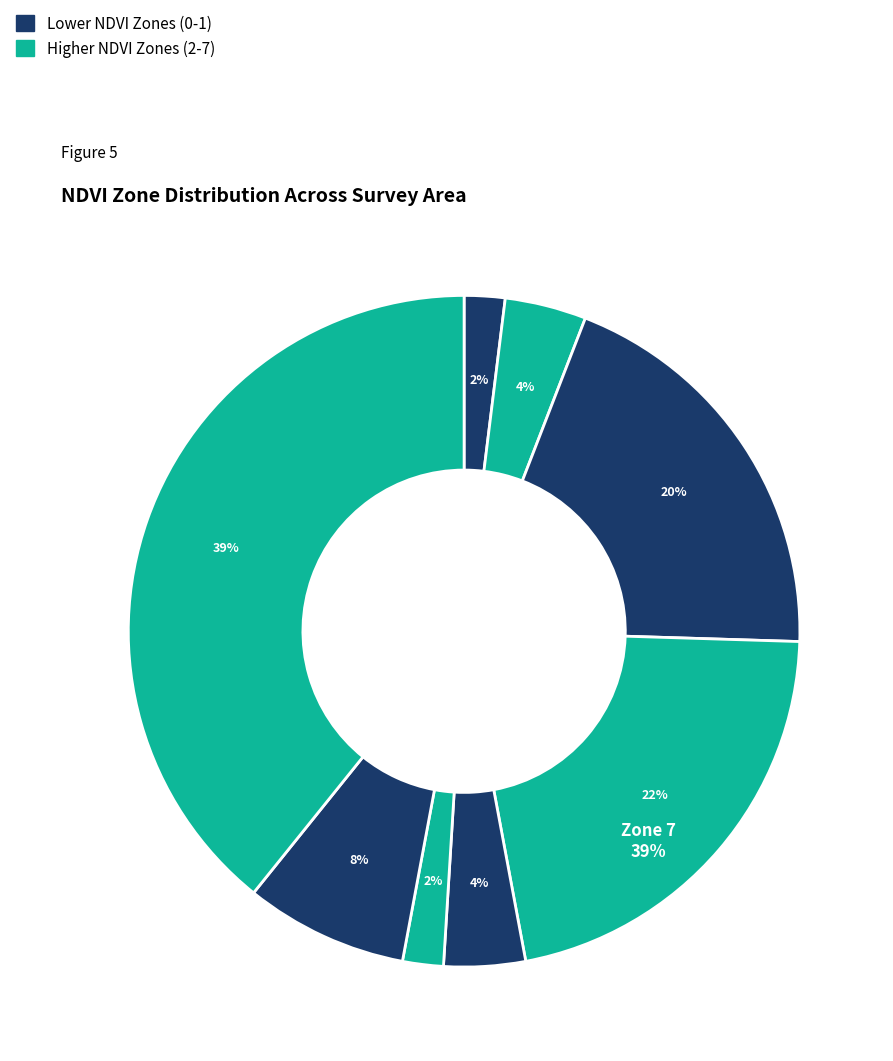

Does Zone 0 represent more than half of the total?

No